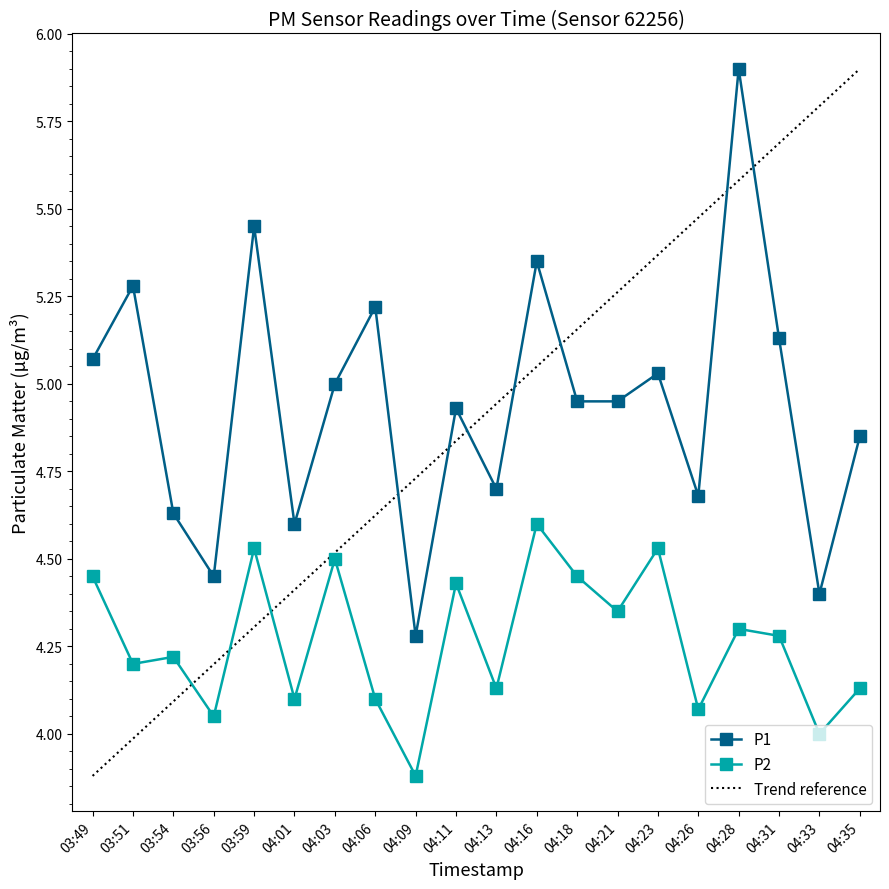

How many lines are shown in the chart?

2